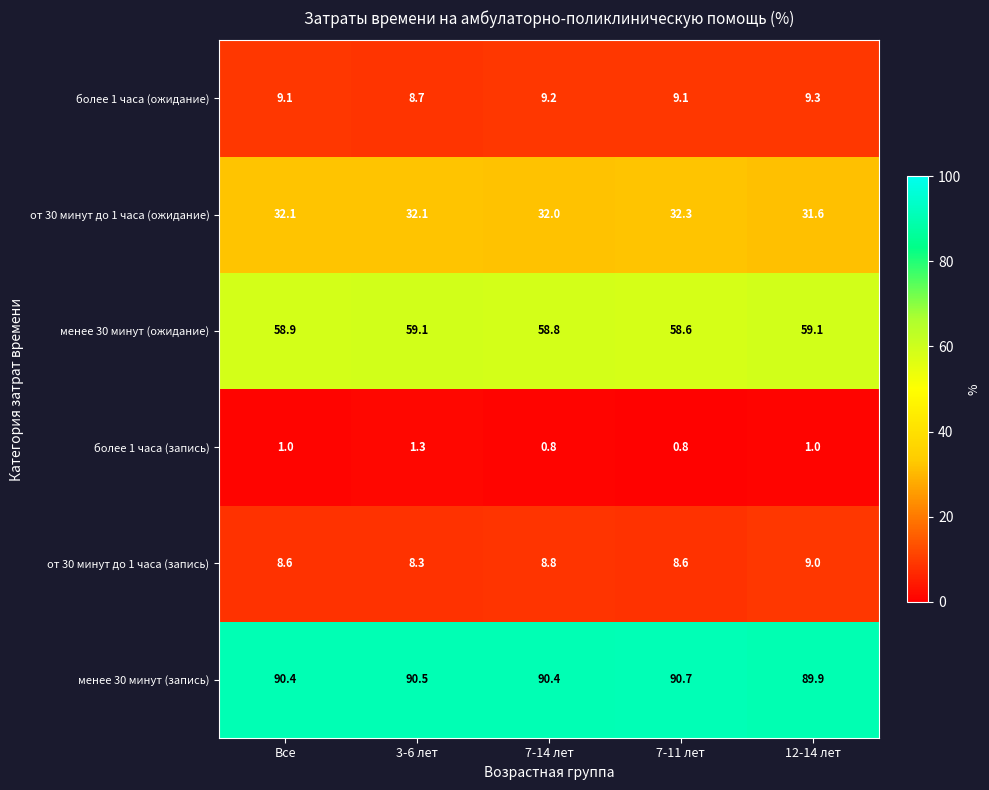

At which category does the chart reach its peak across all series?

7-11 лет